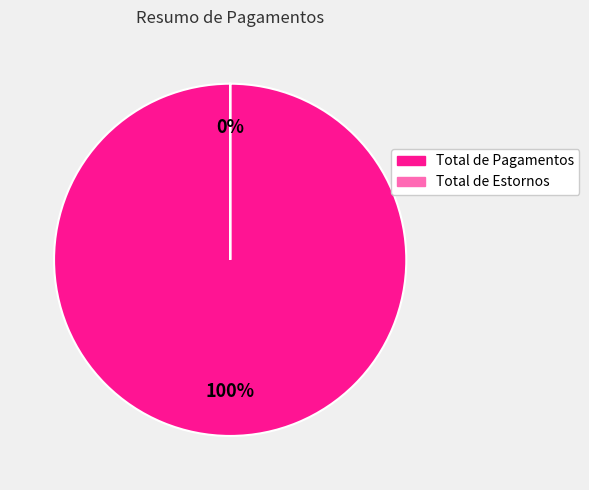

Rank the categories by value from highest to lowest.

Total de Pagamentos, Total de Estornos